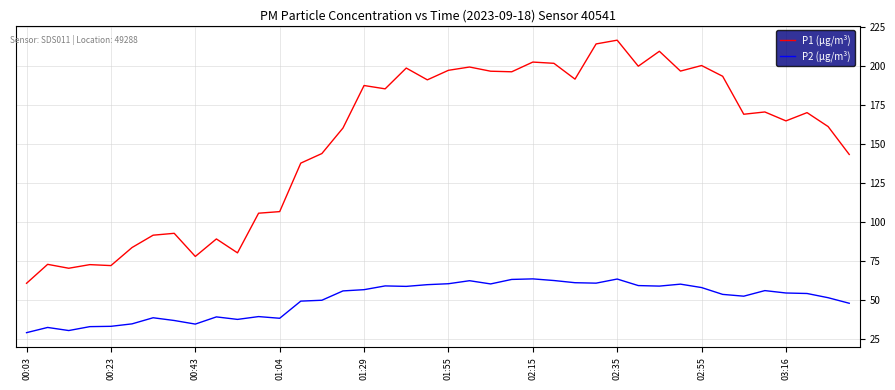

Which series has the widest spread of values?

P1 (µg/m³)